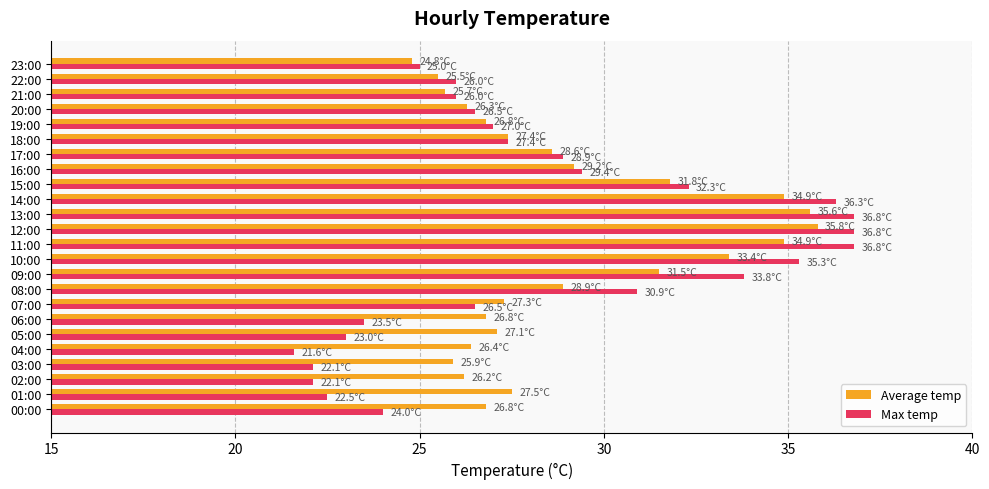

At how many categories does at least one series exceed 33?

6